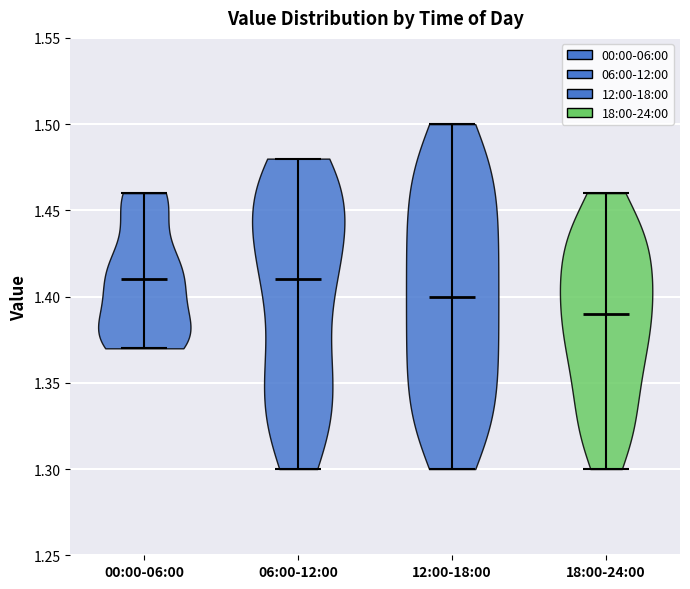

Reading left to right, read every violin against the y-axis: where its median line is, and the lowest and highest points it reaches. The values are not printed on the chart, so give them approximately, as read against the axis.

00:00-06:00: median line 1.41, lowest point 1.37, highest point 1.46
06:00-12:00: median line 1.41, lowest point 1.30, highest point 1.48
12:00-18:00: median line 1.40, lowest point 1.30, highest point 1.50
18:00-24:00: median line 1.39, lowest point 1.30, highest point 1.46